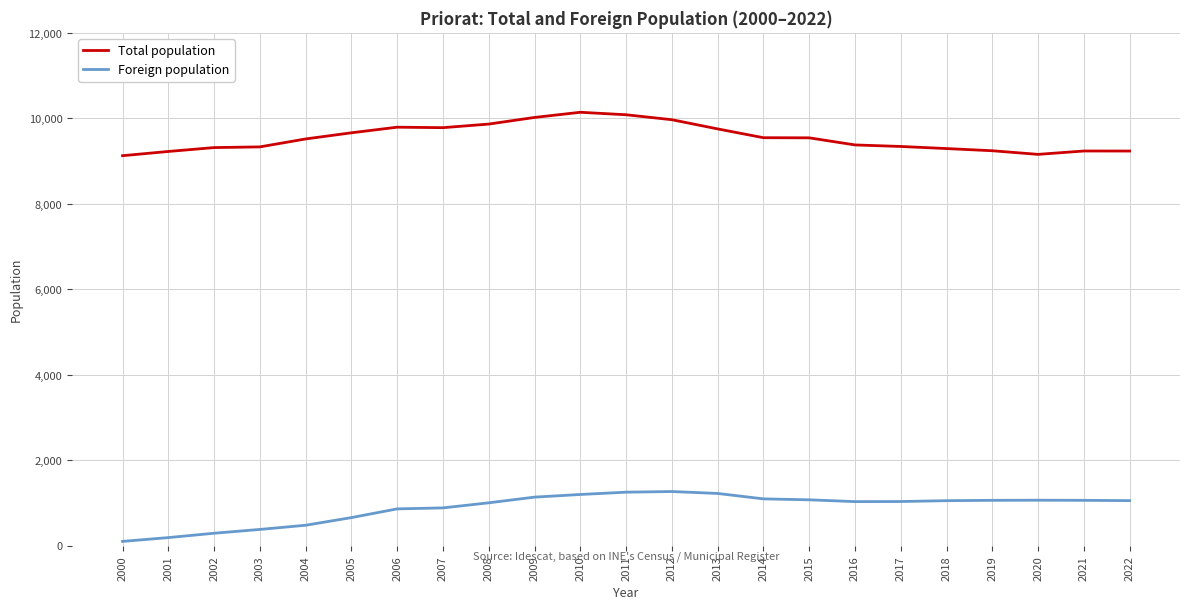

How many lines are shown in the chart?

2